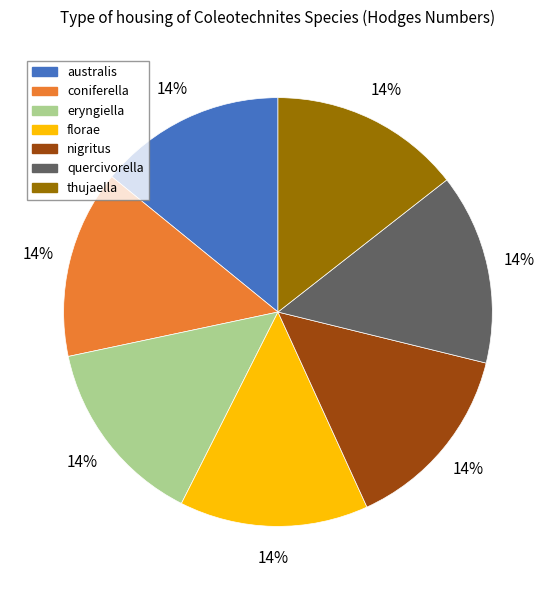

Is it true that thujaella is 14% of the pie?

True